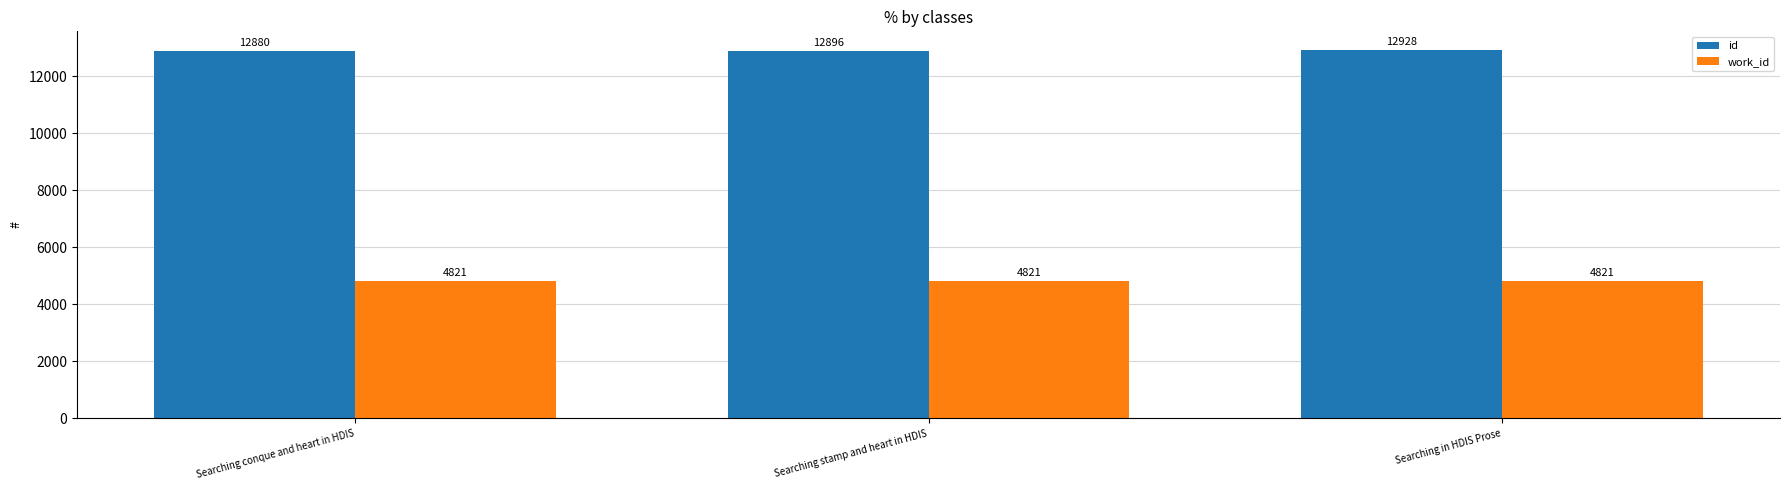

Count the id values in the range 12880 to 12928.

3